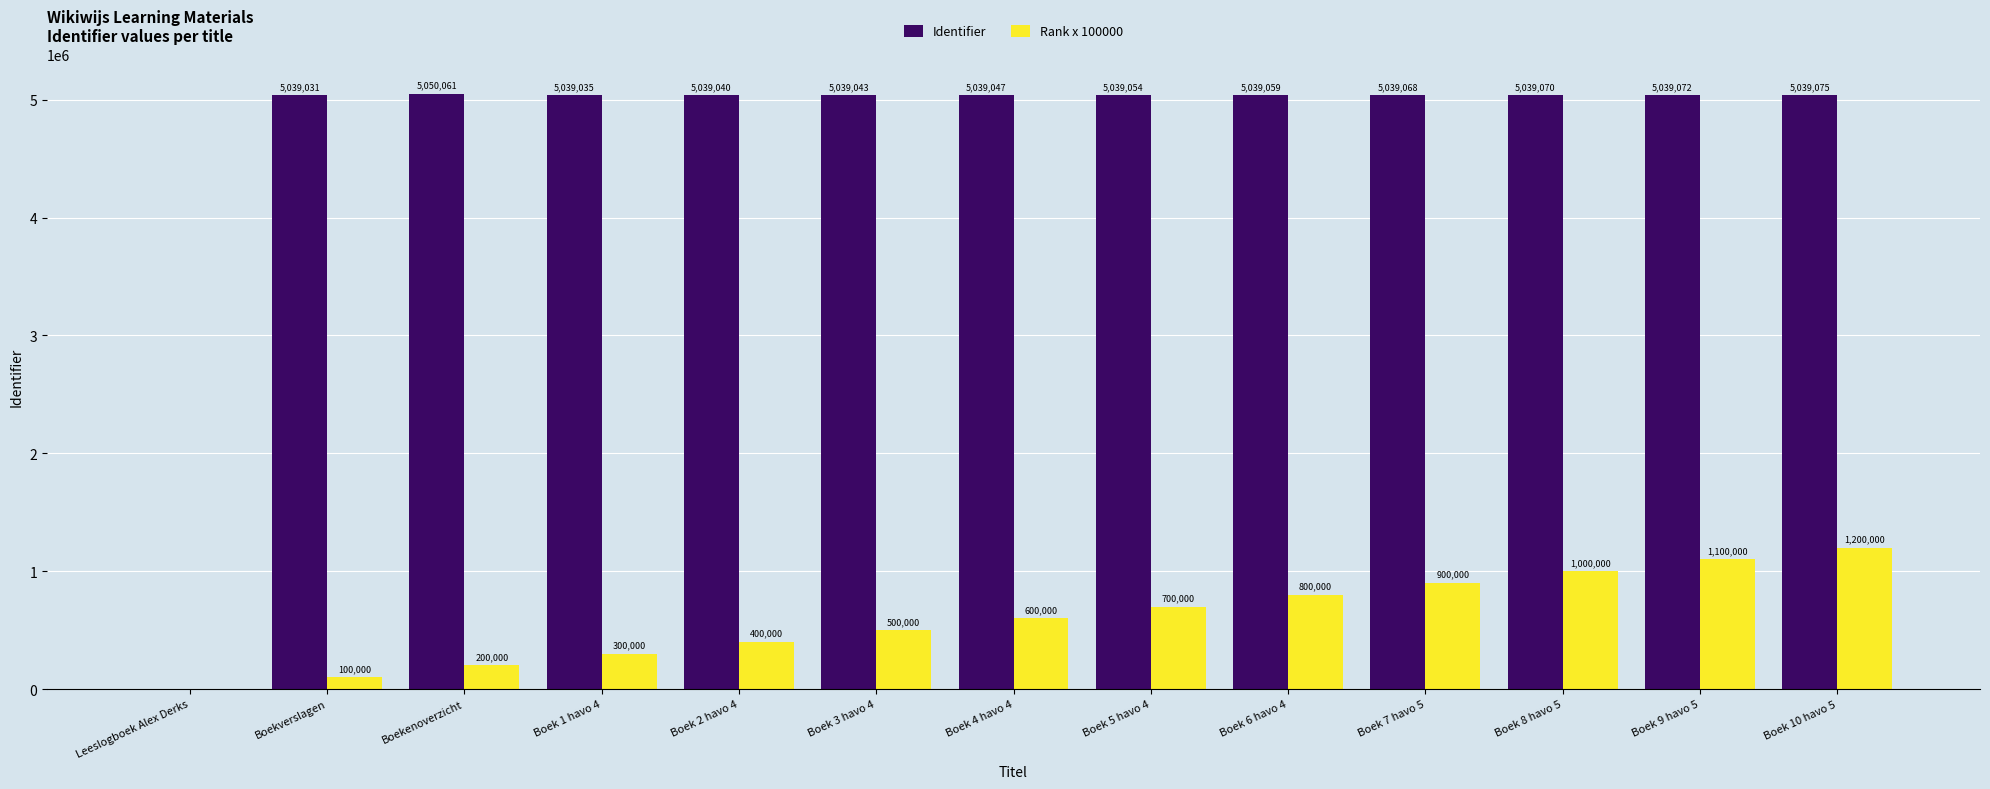

True or false: Identifier has a value of 1768942 at Boek 6 havo 4.

False